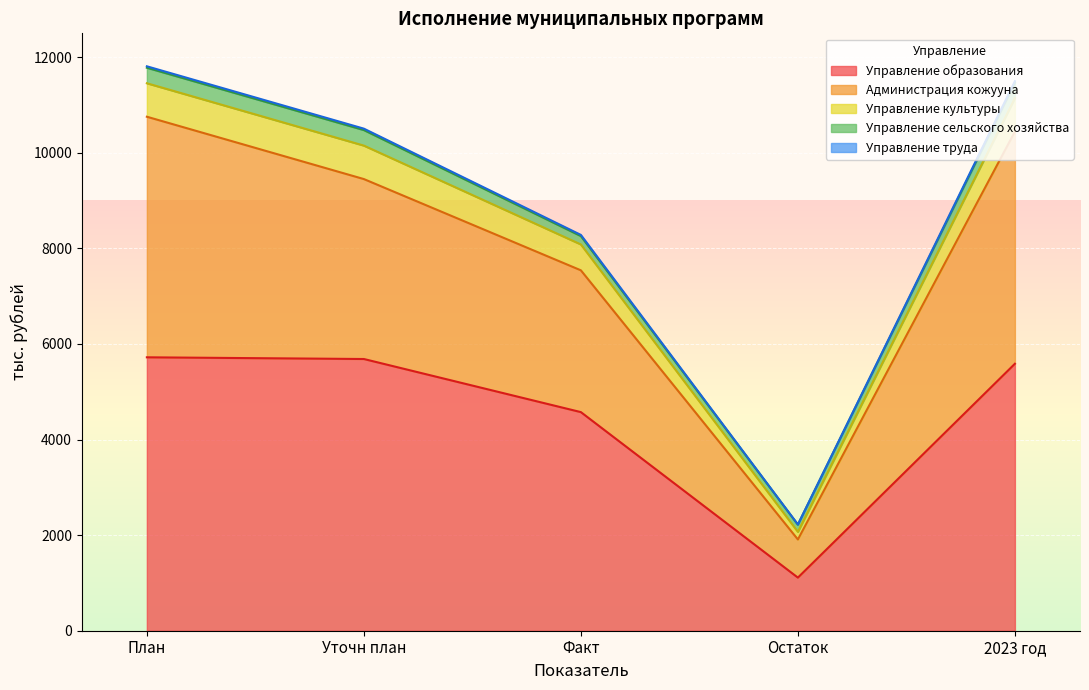

At which category does Управление труда reach its first local valley?

Остаток